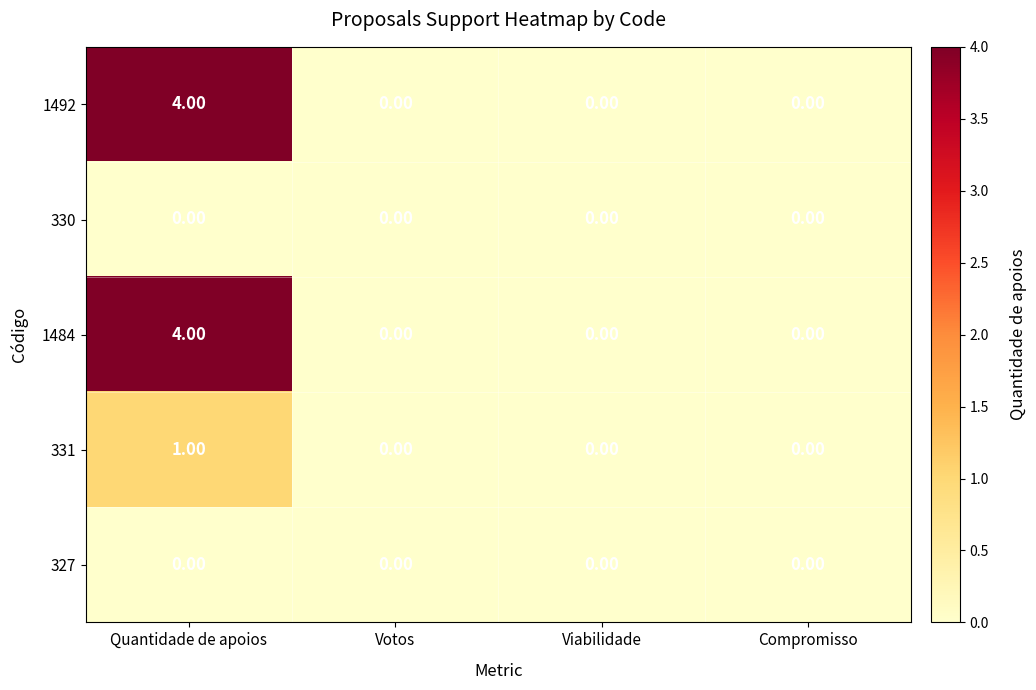

At which category is the sum across all series the highest?

Quantidade de apoios